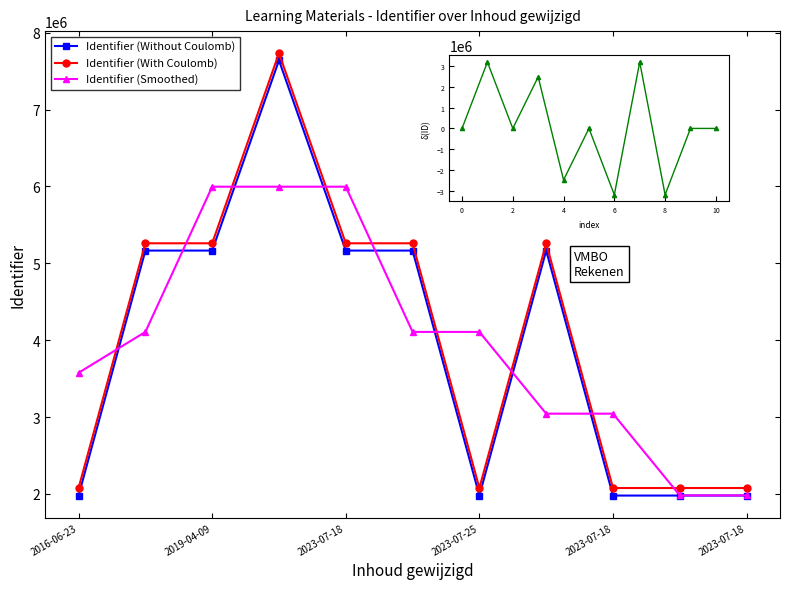

True or false: Identifier (Smoothed) has more than 0 interior local peaks.

True